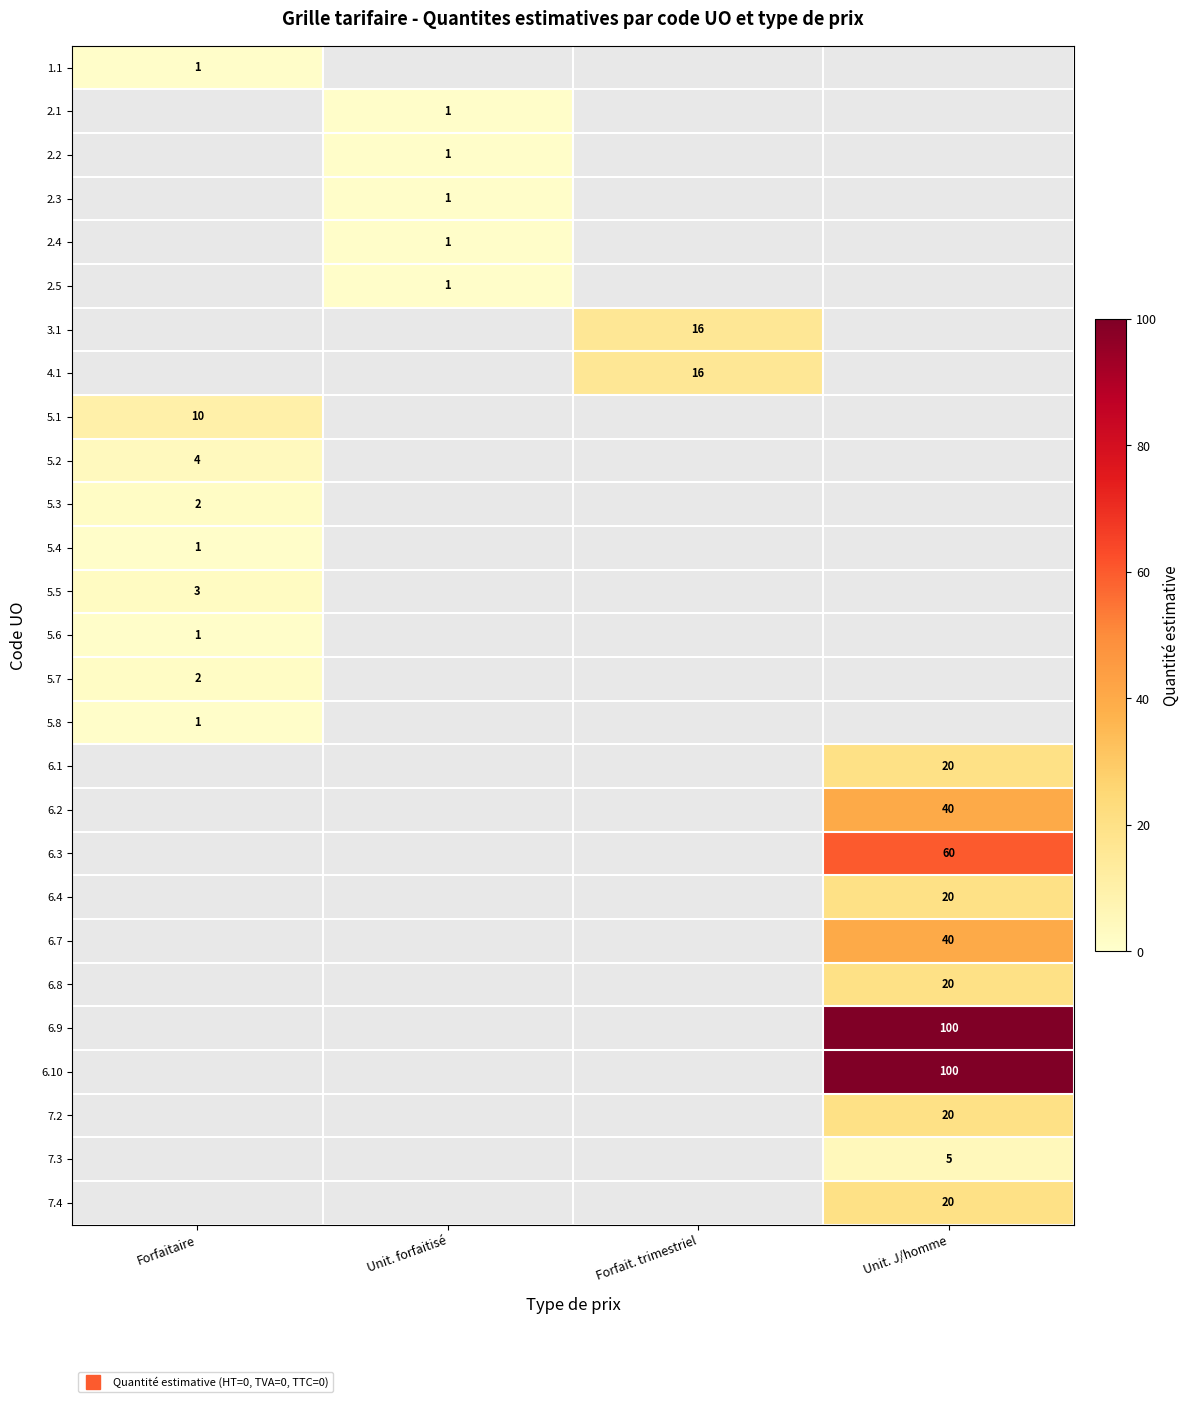

At which label does 3.1 reach its peak?

Forfaitaire